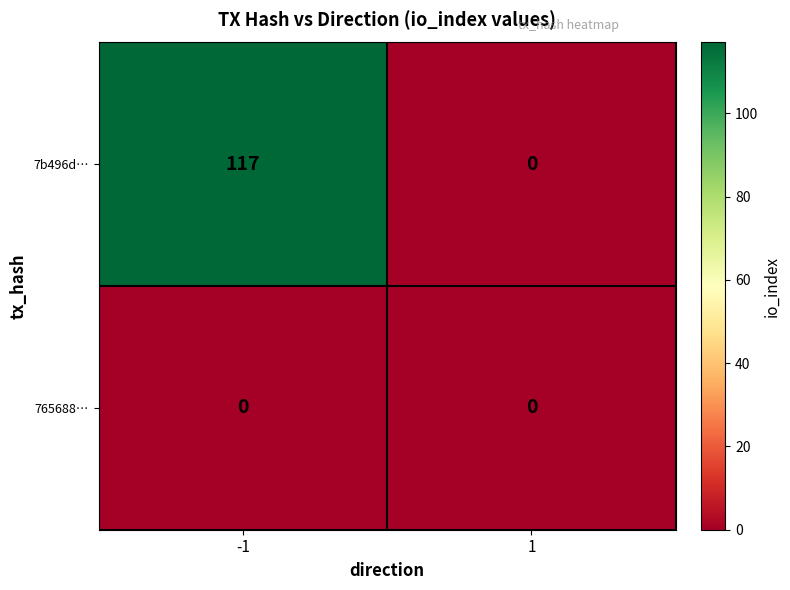

Which series changed the most between -1 and 1?

7b496d…